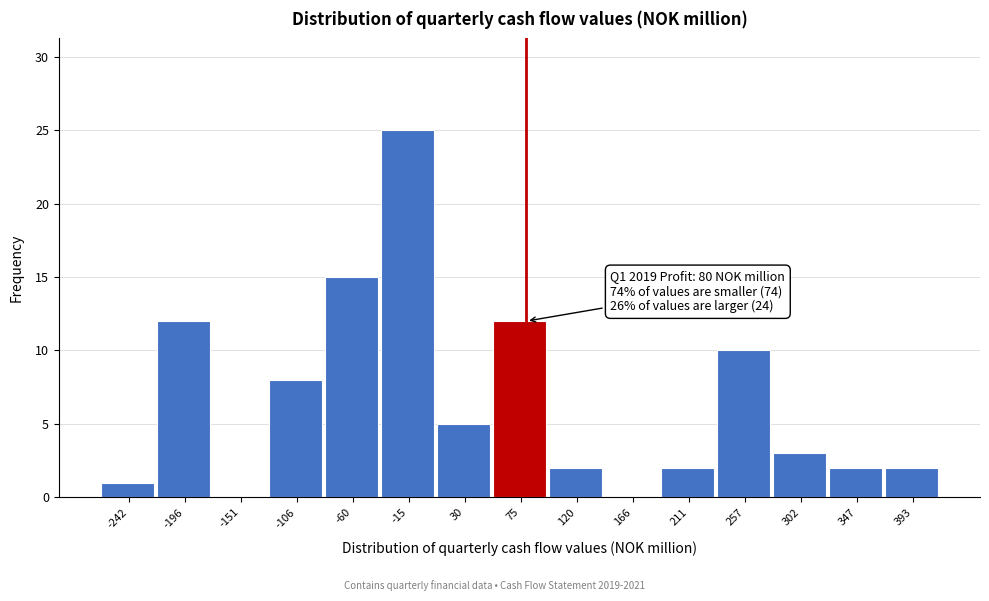

Over which range of the x-axis is the bar tallest?

-40 to 5